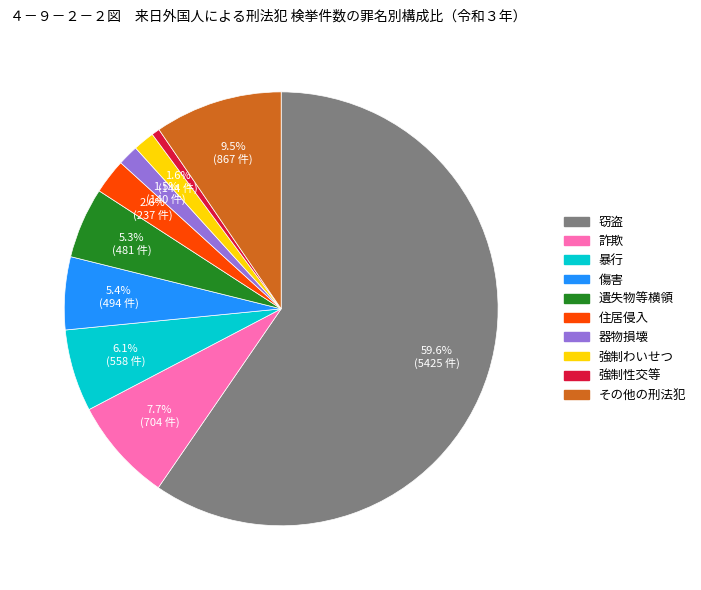

How many slices are in this pie chart?

10